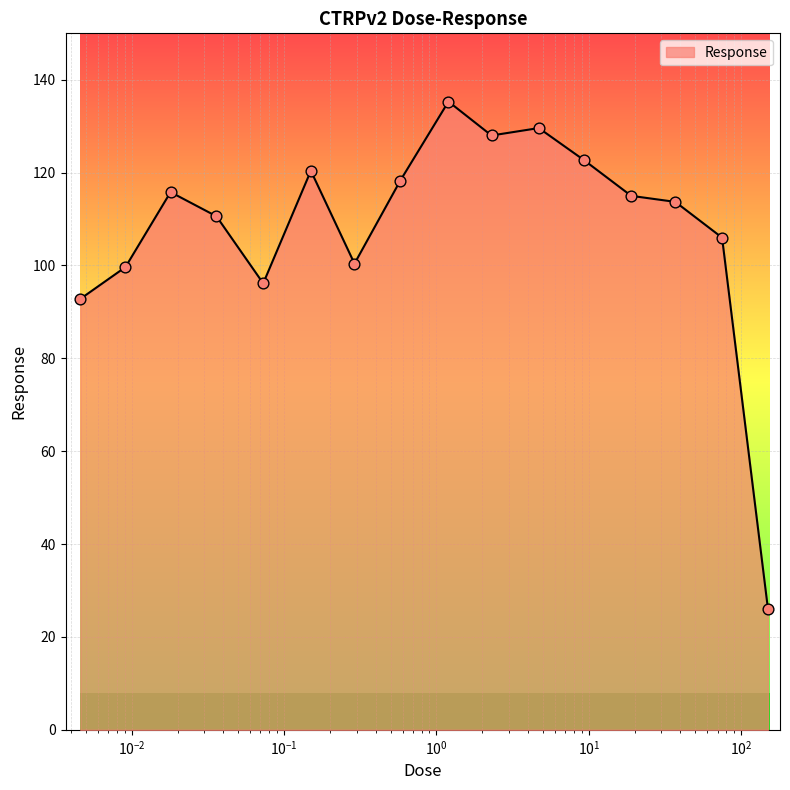

What is the minimum value shown in the chart?

26.1